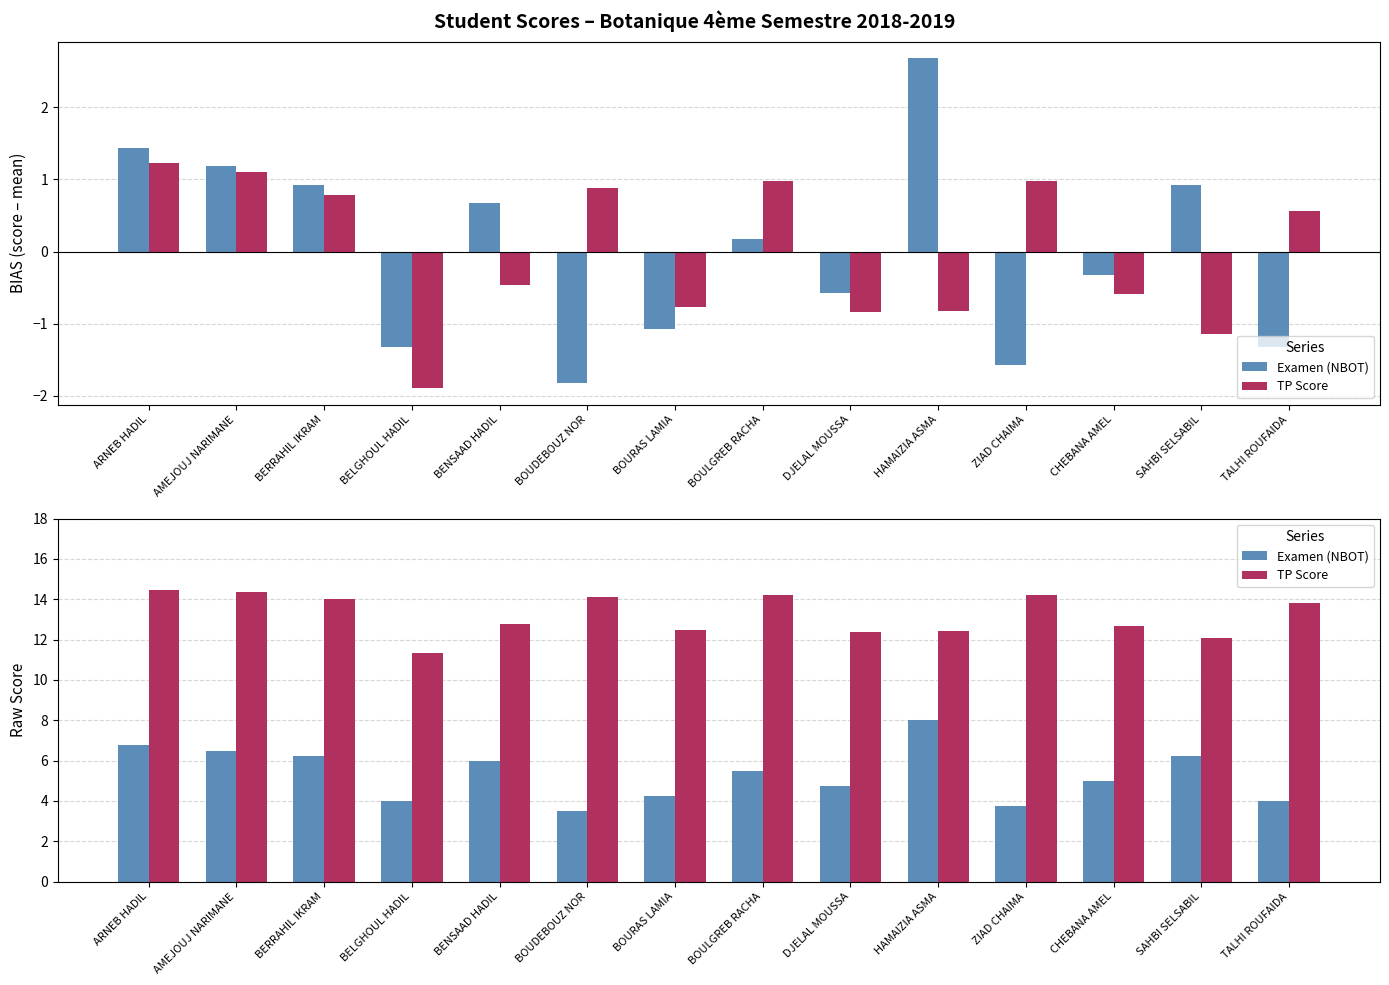

What is the maximum value for Examen (NBOT)?

8.0